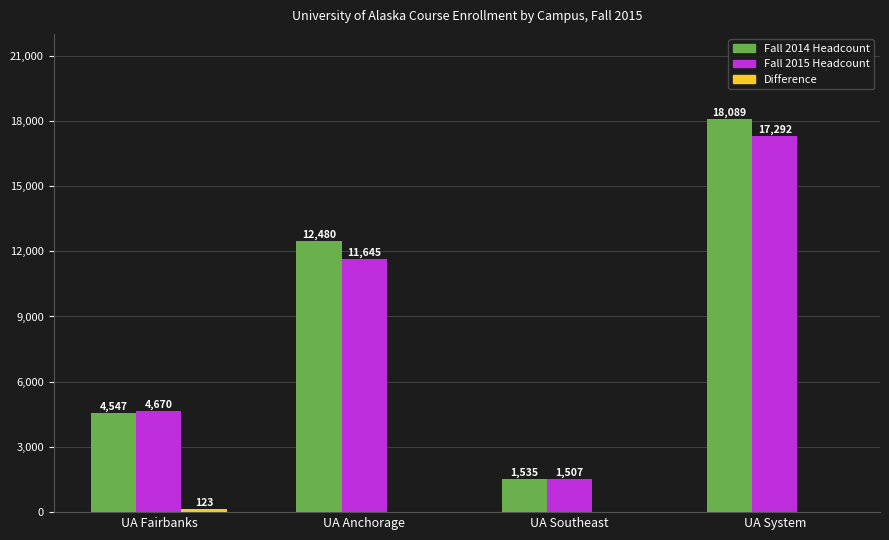

What is the spread (max minus min) of values at UA Southeast?

1535